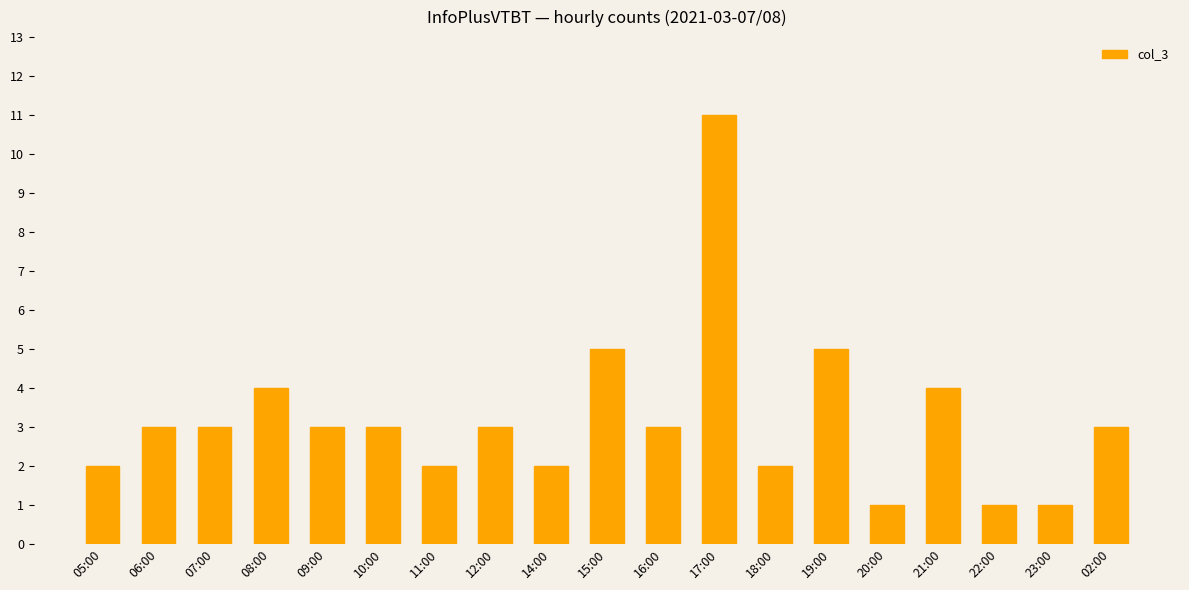

The chart shows a value of 1 at 16:00. True or false?

False